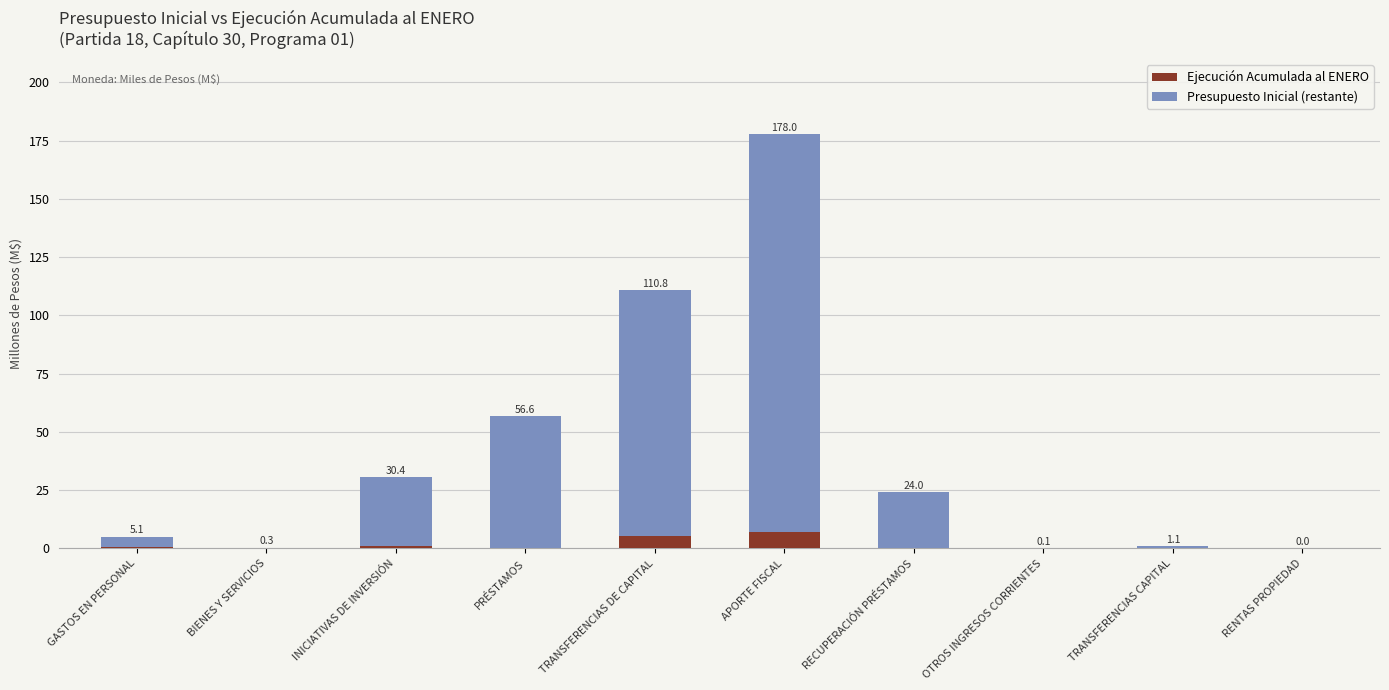

What is the sum of all Presupuesto Inicial (restante) values?

392.5